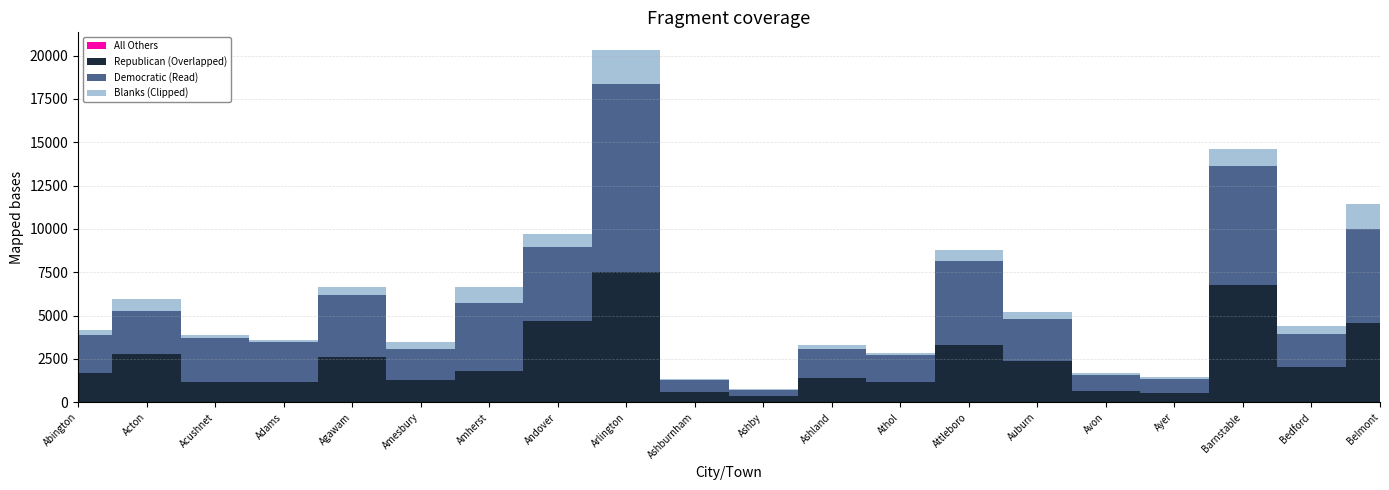

What is the approximate value of Republican at Ashland?

1379